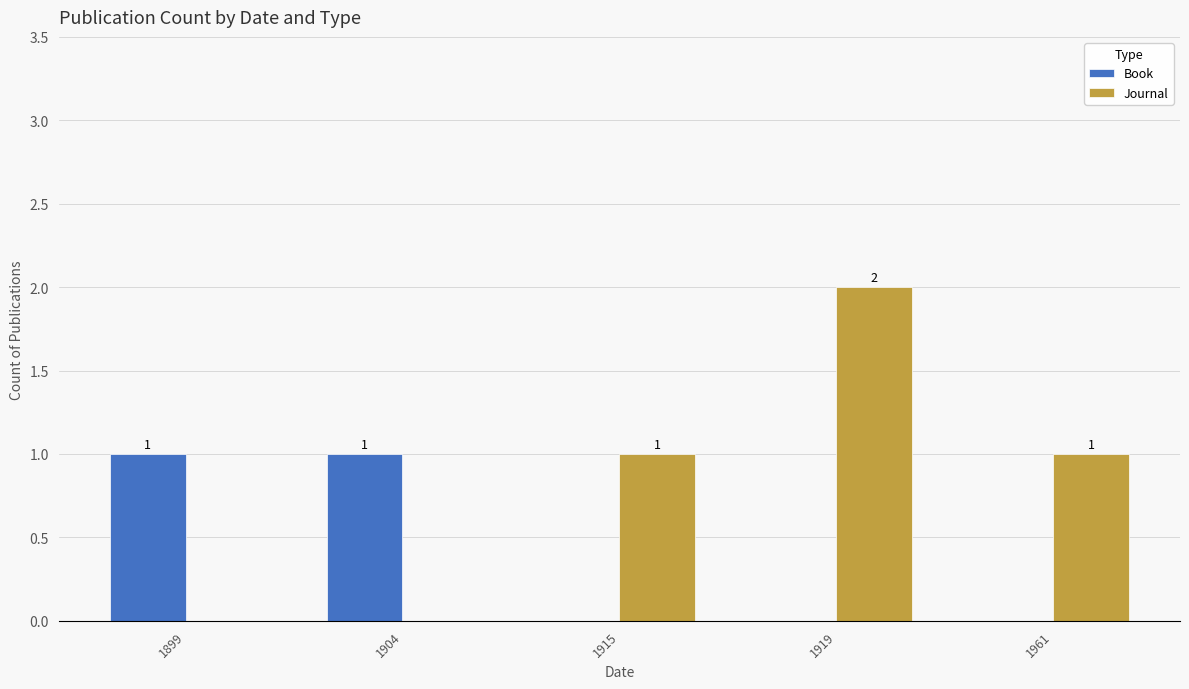

Reading right to left, extract all data points from this chart.

Book: 0	0	0	1	1
Journal: 1	2	1	0	0